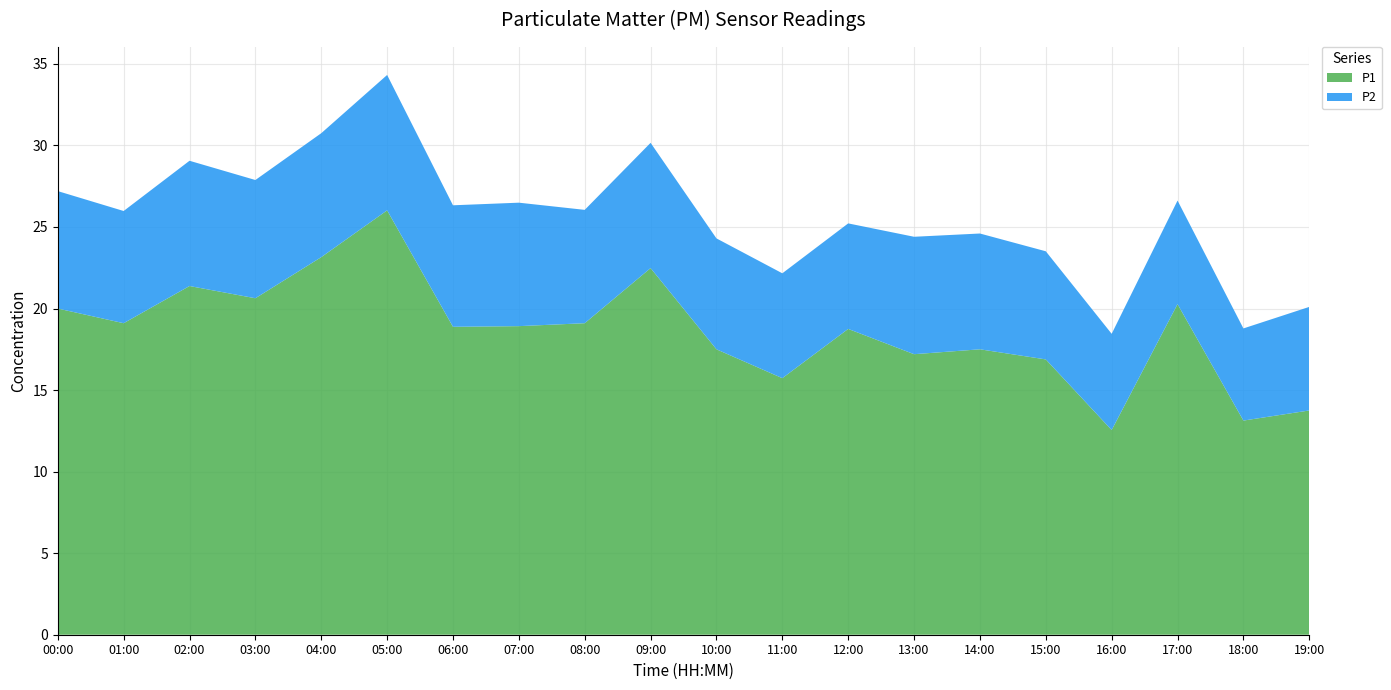

Reading right to left, what are all the values shown in this chart?

P1: 13.8	13.1	20.3	12.6	16.9	17.5	17.2	18.8	15.7	17.5	22.5	19.1	18.9	18.9	26.0	23.1	20.6	21.4	19.1	20.0
P2: 6.3	5.7	6.3	5.9	6.6	7.1	7.2	6.5	6.4	6.8	7.7	7.0	7.6	7.5	8.3	7.6	7.2	7.7	6.9	7.2